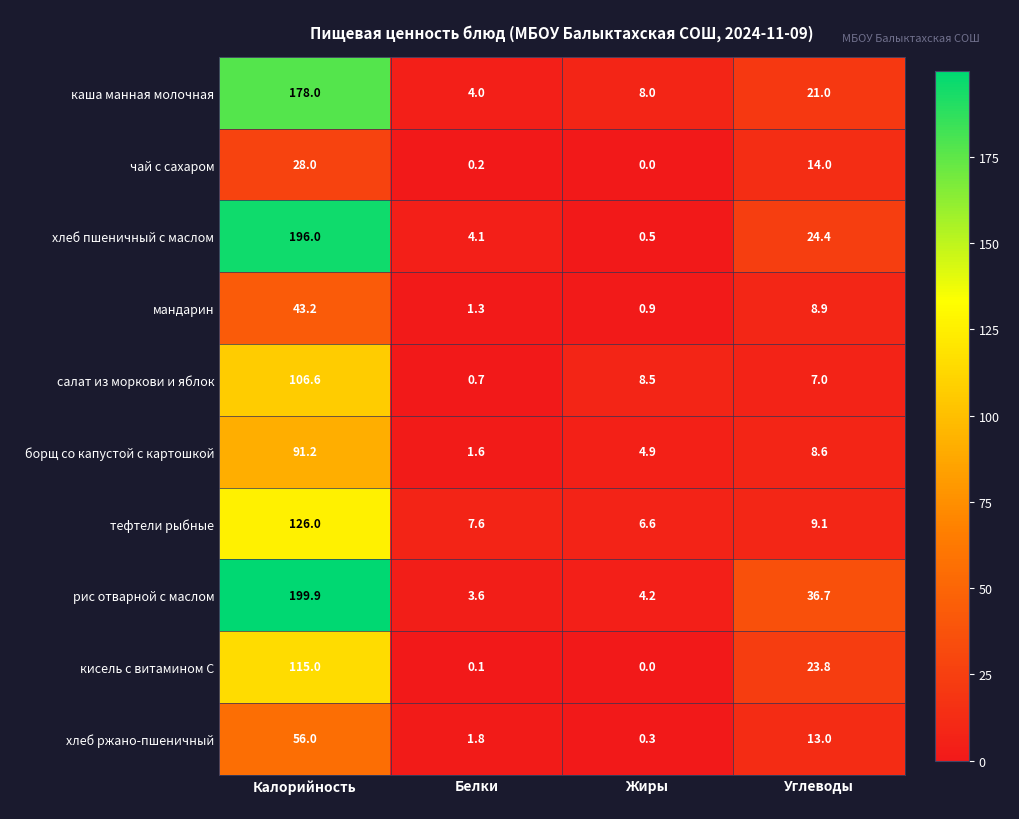

What is the difference between the maximum and minimum values in the тефтели рыбные series?

119.4